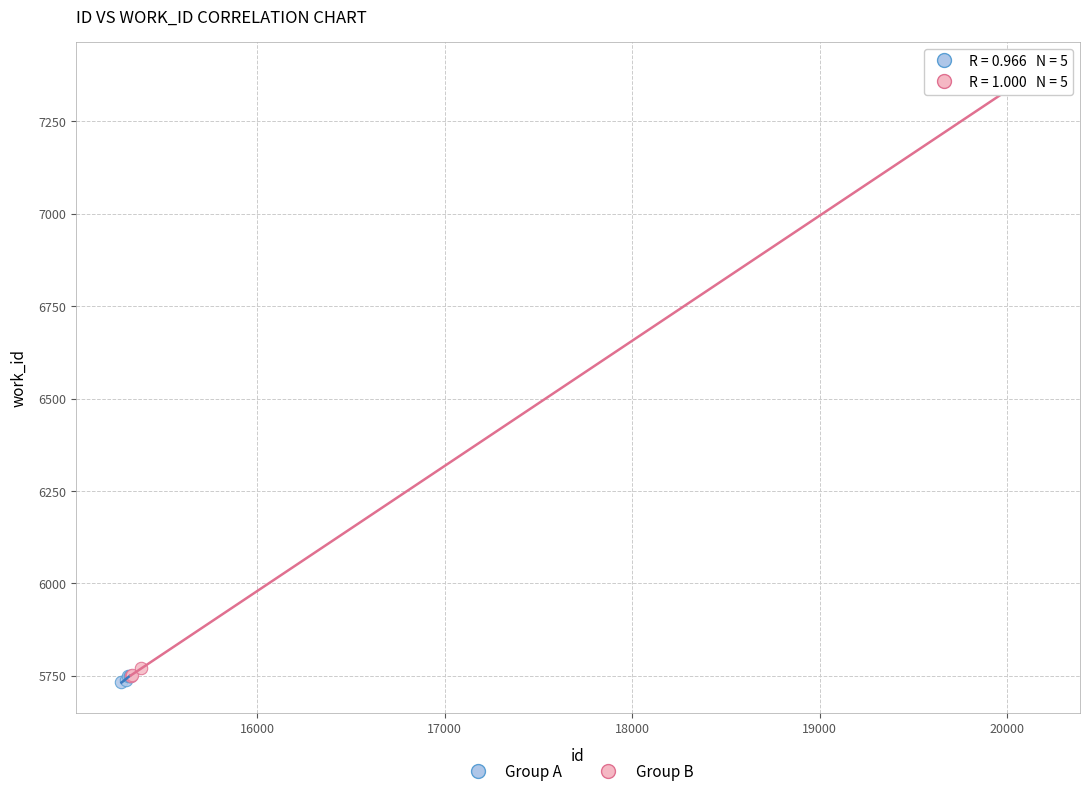

Which series reaches the maximum Y coordinate?

Group B